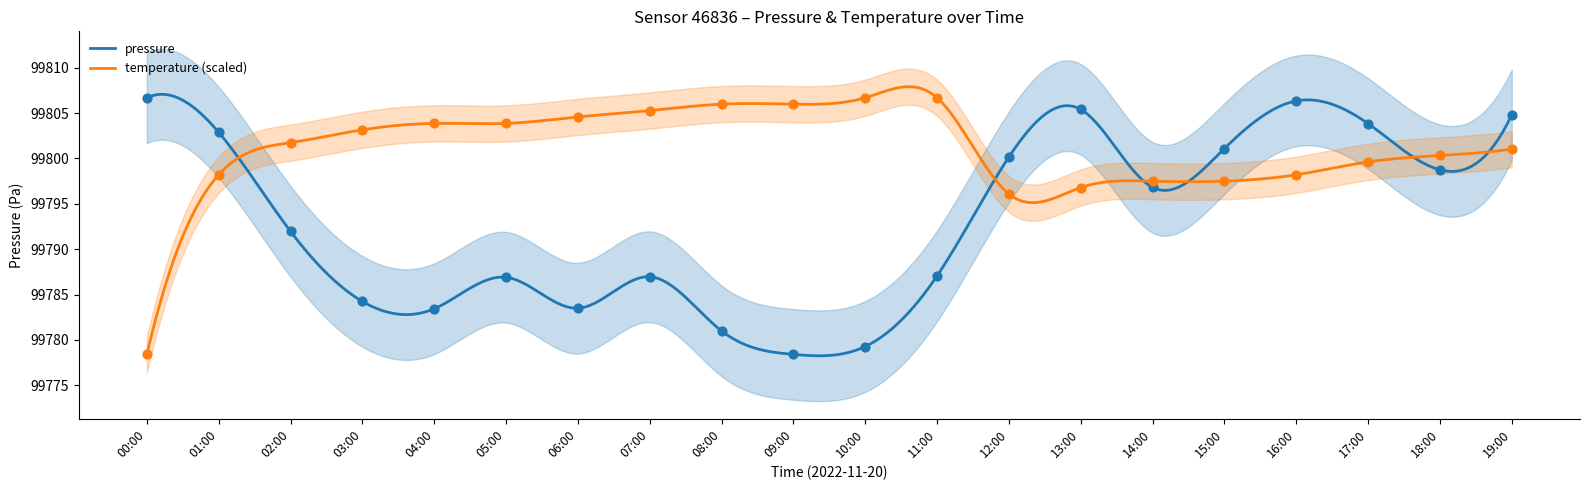

At which category is the sum across all series the highest?

19:00